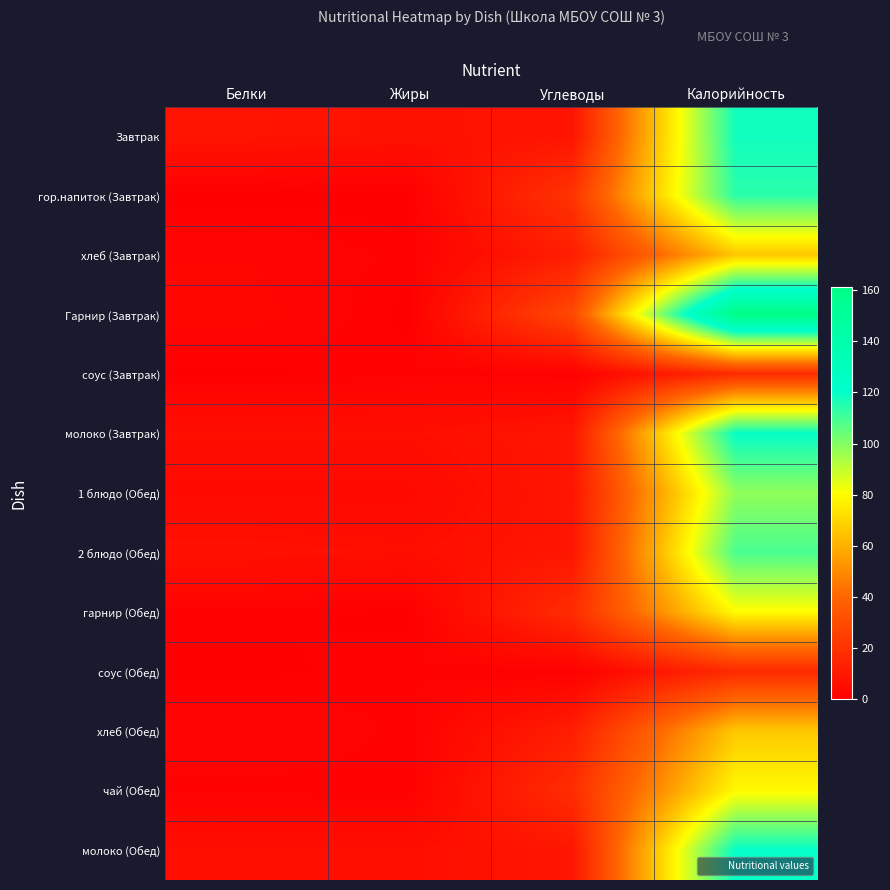

What is the difference between the highest and lowest values at Калорийность?

144.0